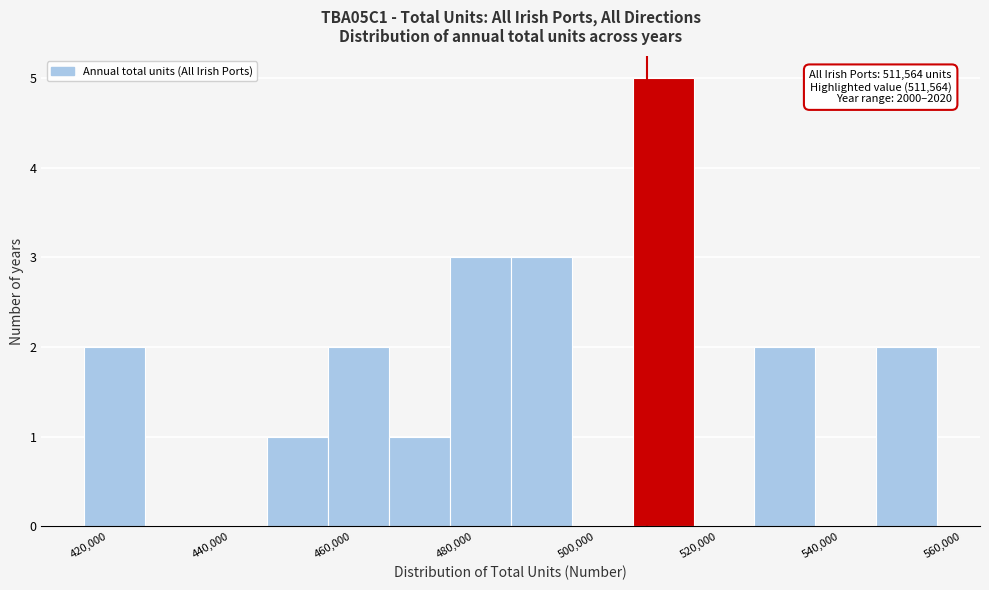

Over which range of the x-axis is the bar tallest?

510000 to 520000